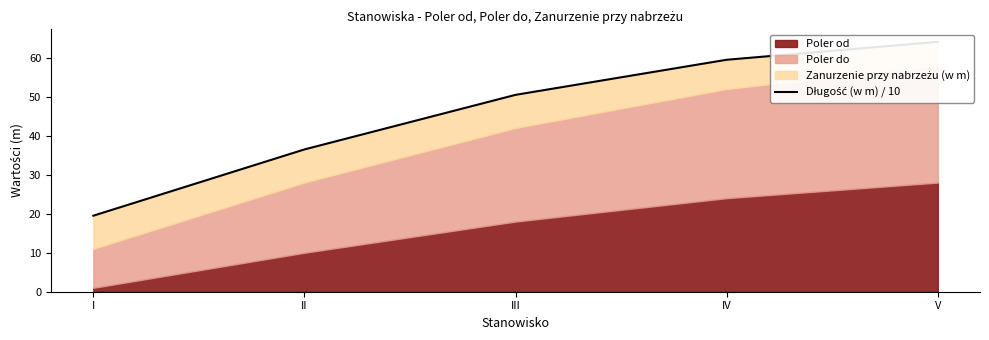

Reading left to right, list all the values displayed in this chart.

19.5	36.5	50.5	59.5	64.1